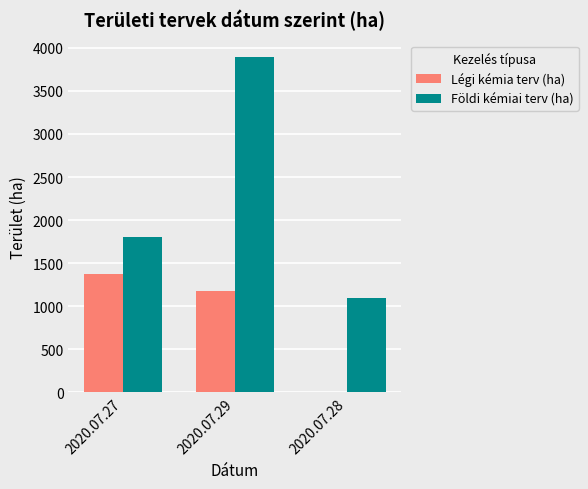

At which label is Földi kémiai terv (ha) closest to 2495?

2020.07.27